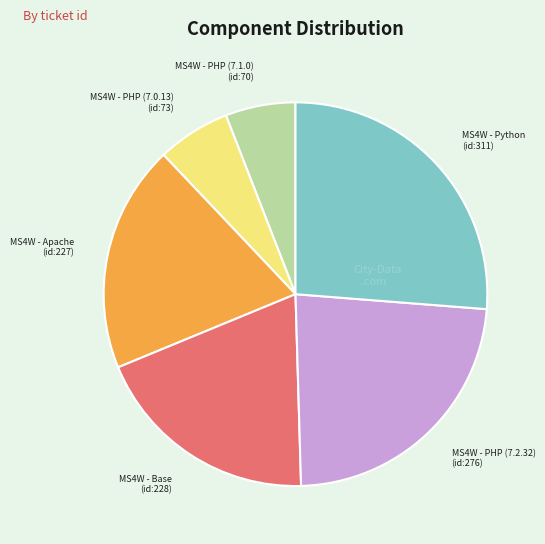

Count the number of slices in the pie.

6